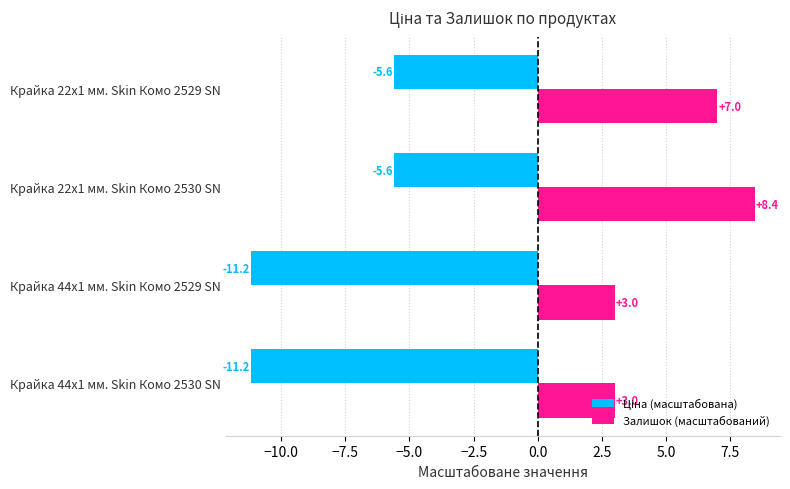

The value of Залишок (масштабований) at Крайка 44x1 мм. Skin Комо 2529 SN is 3.0. True or false?

True